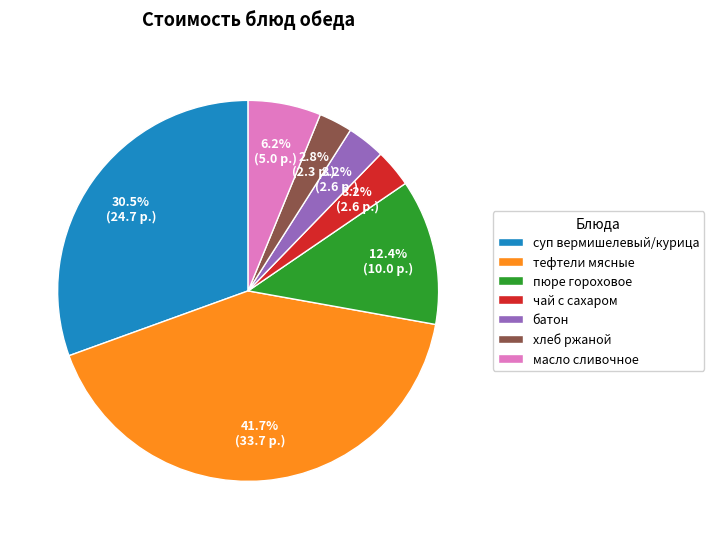

Count the number of slices in the pie.

7